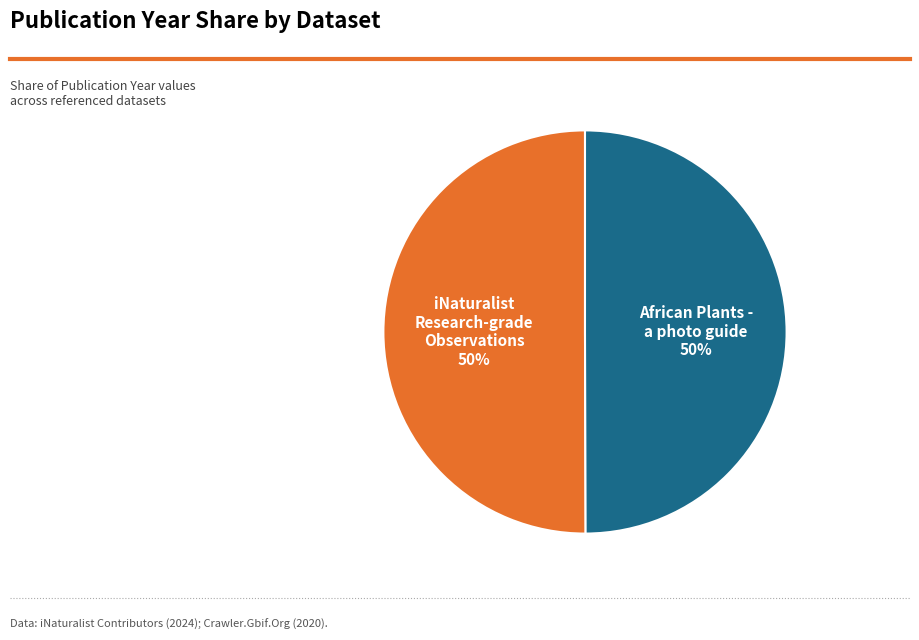

To the nearest percent, what is the average slice percentage?

50%